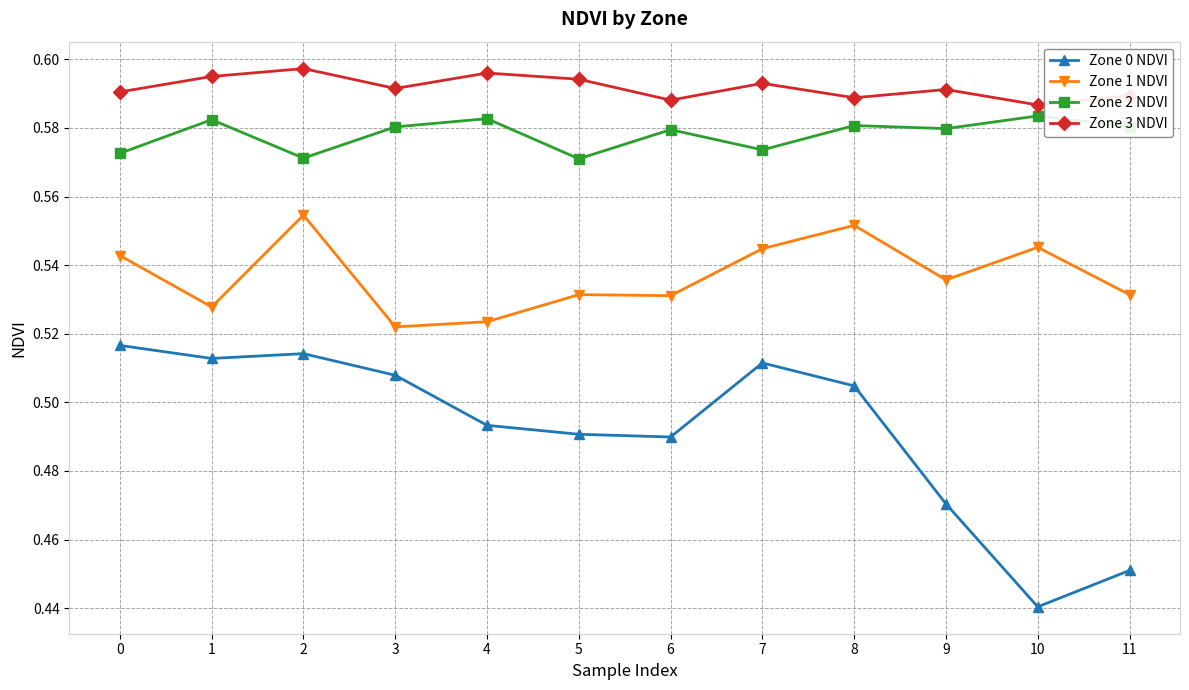

Which series has the largest total across all categories?

Zone 3 NDVI